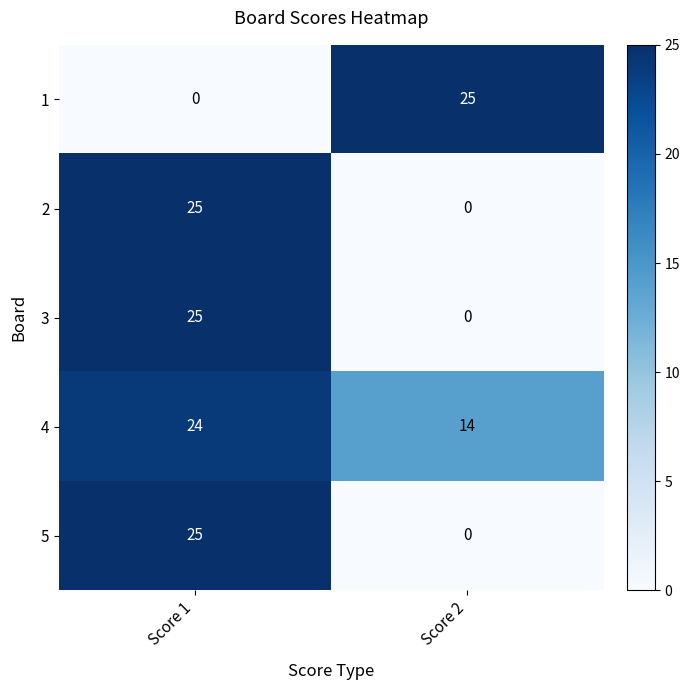

List the labels in order of 3 value, smallest first.

Score 2, Score 1